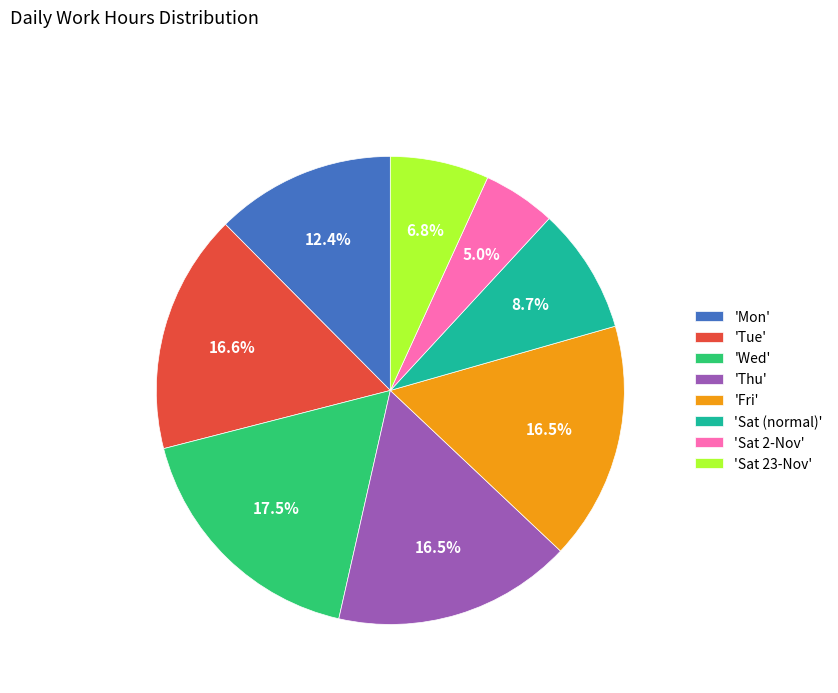

Does any single category account for the majority?

No